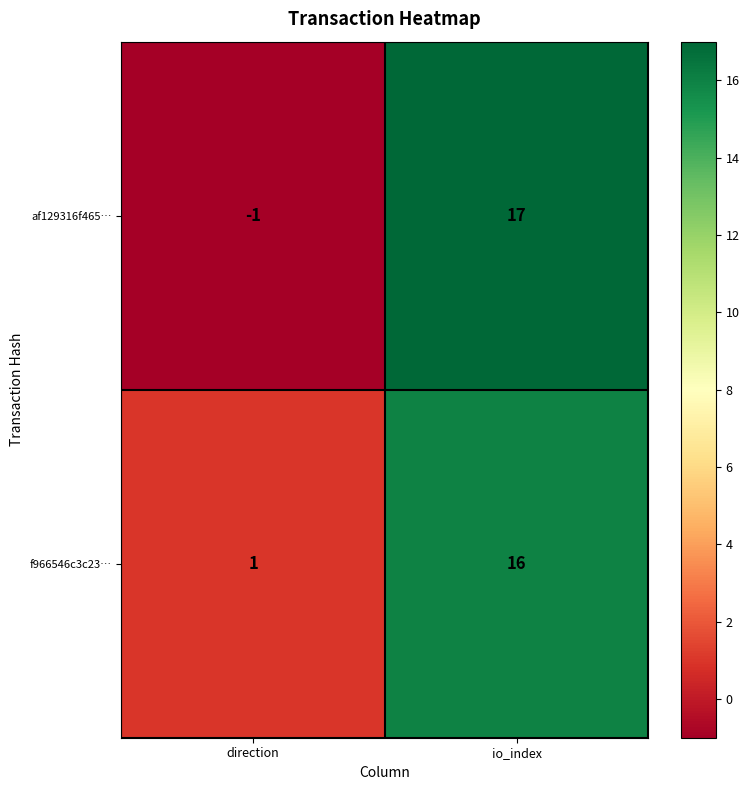

Reading right to left, transcribe all the data shown in this chart.

af129316f465…: 17	-1
f966546c3c23…: 16	1